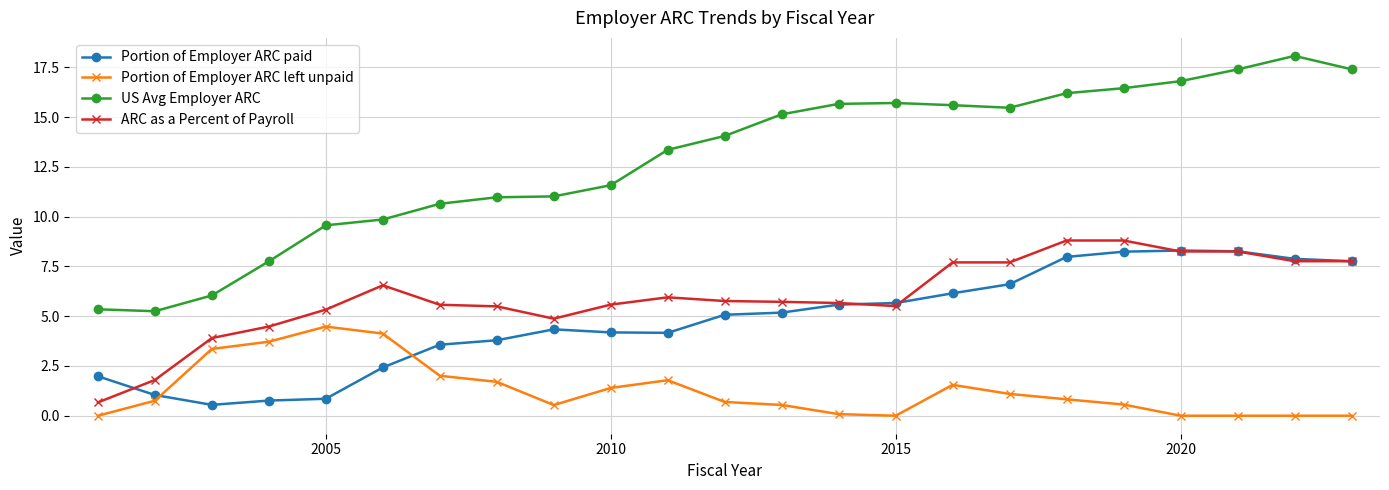

What is the average value of the US Avg Employer ARC series?

12.8